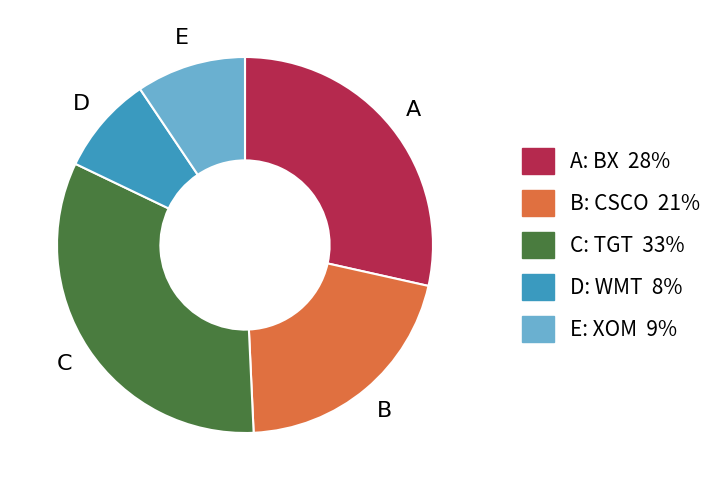

Is there a majority slice in this chart?

No